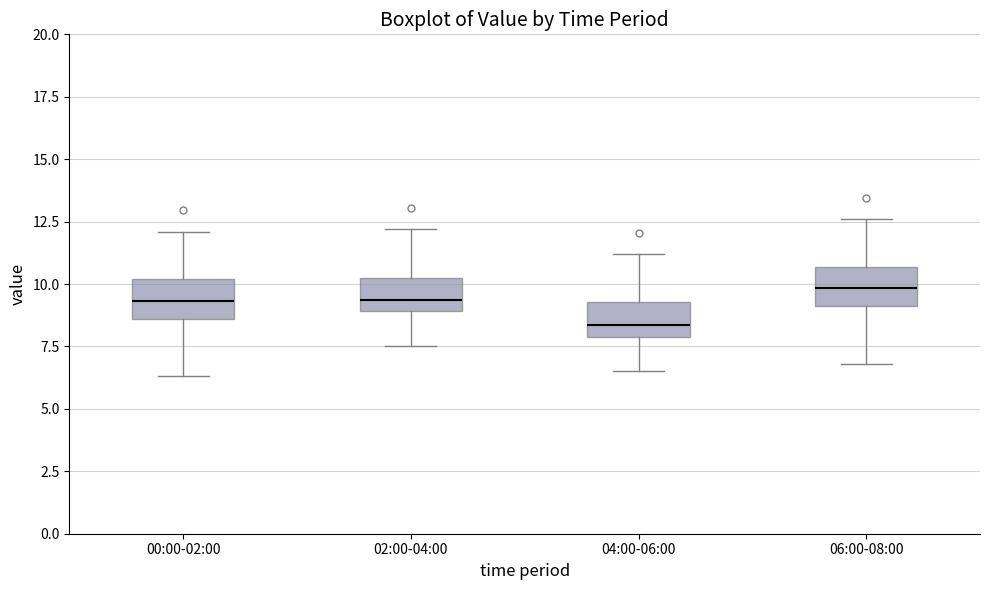

Where does the median line of the box for 06:00-08:00 sit on the y-axis? The values are not printed on the chart, so give them approximately, as read against the axis.

10.0